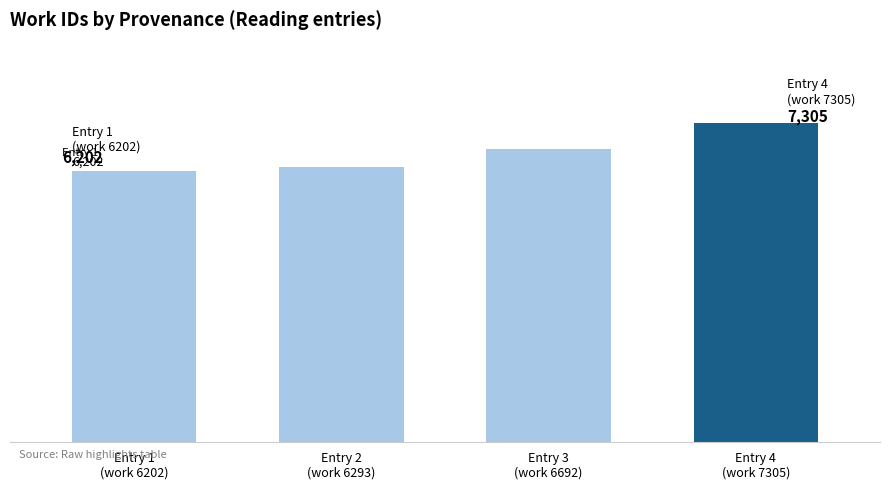

Are the bars horizontal?

No